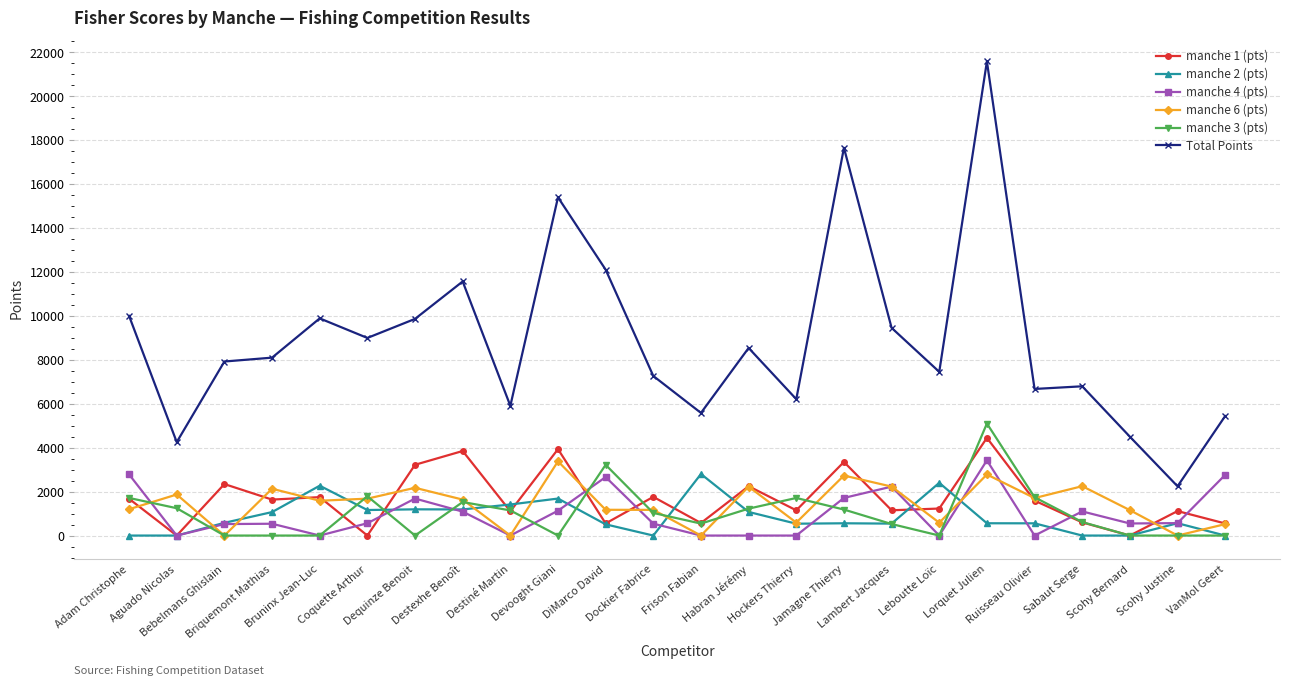

What is the value of the manche 1 (pts) point at the 24th from the left?

550